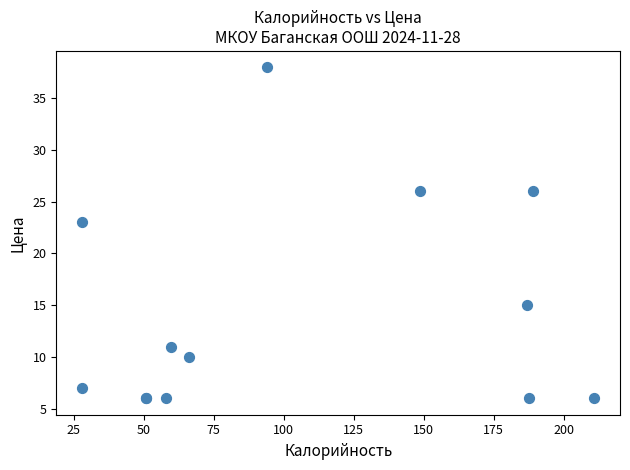

What Y value in the scatter plot is closest to 22?

23